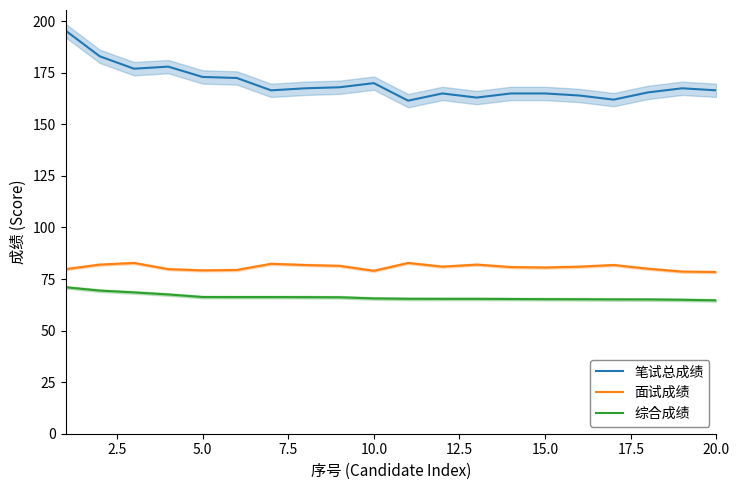

Is it true that 笔试总成绩 equals 249.2 at 10.0?

False